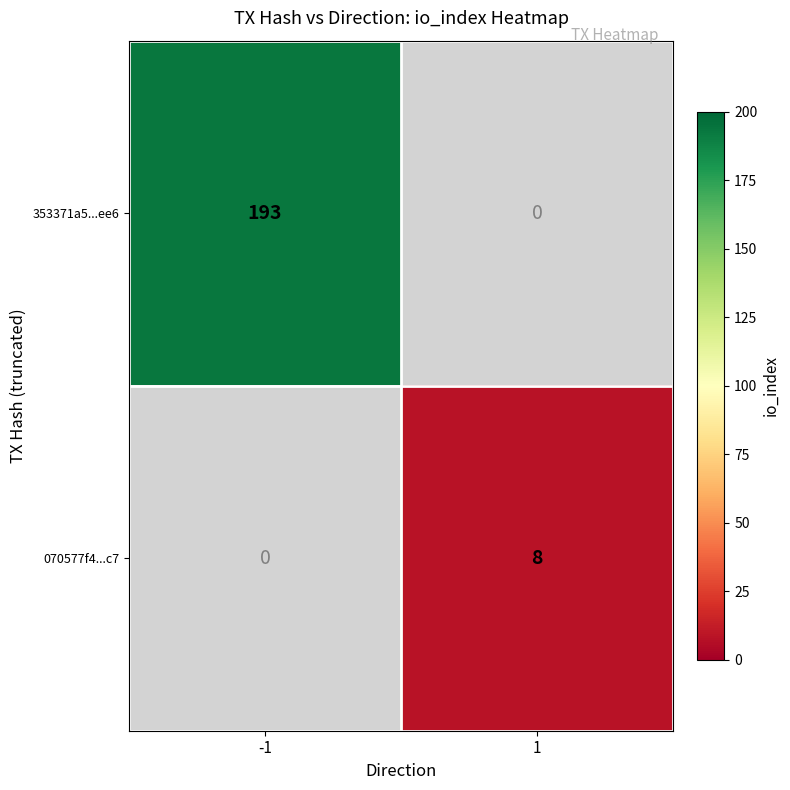

The 353371a5...ee6 series shows 193 at -1. True or false?

True